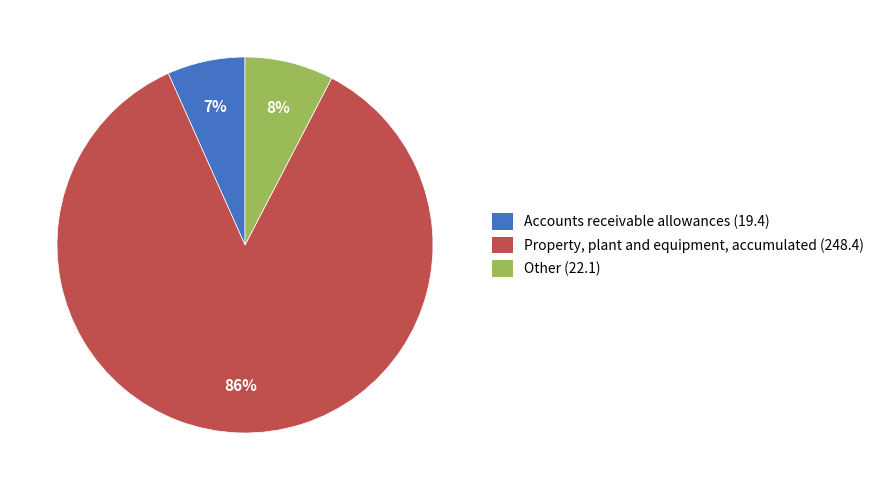

To the nearest percent, what is the combined percentage of Property, plant and equipment, accumulated (248.4) and Accounts receivable allowances (19.4)?

92%